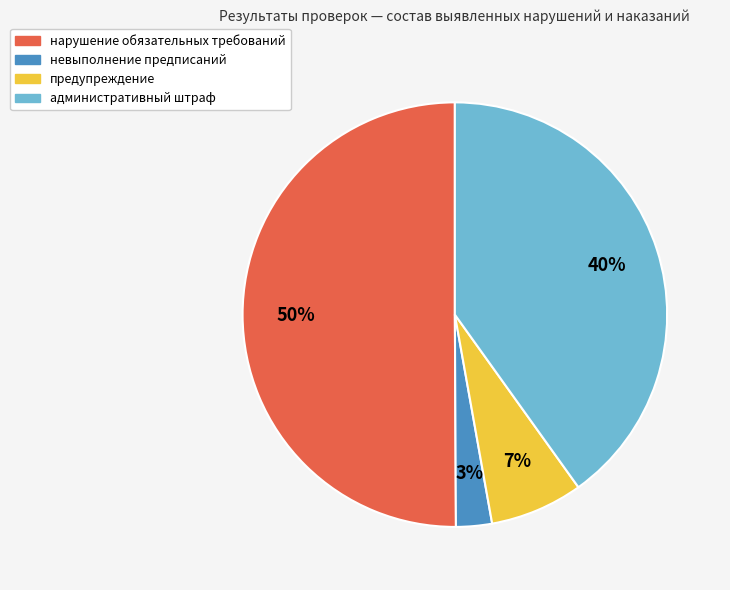

Approximately how many times larger is the value at административный штраф compared to нарушение обязательных требований?

0.8